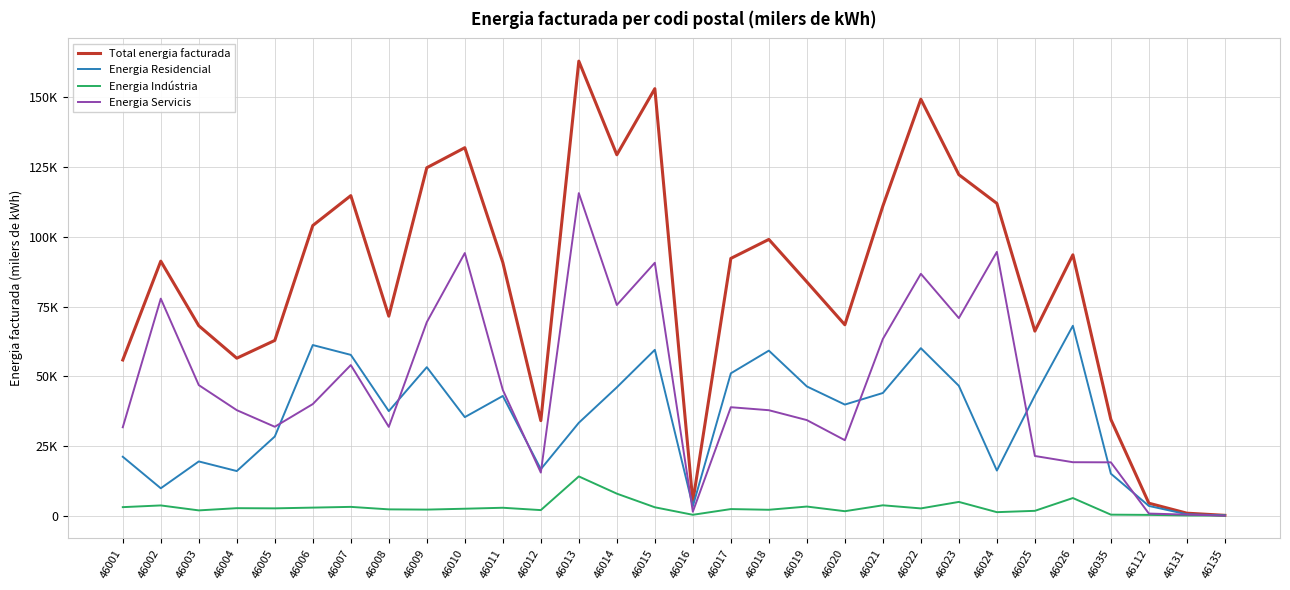

At which label is Energia Indústria closest to 7026?

46026